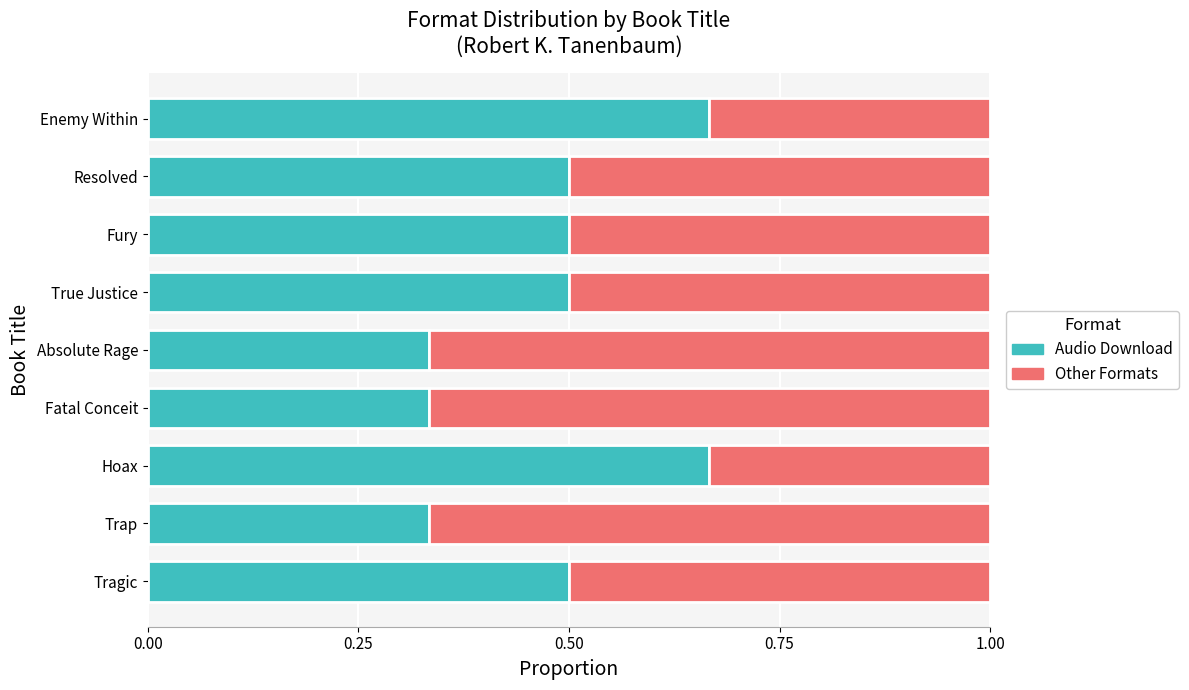

The Audio Download series shows 0.7 at Fury. True or false?

False